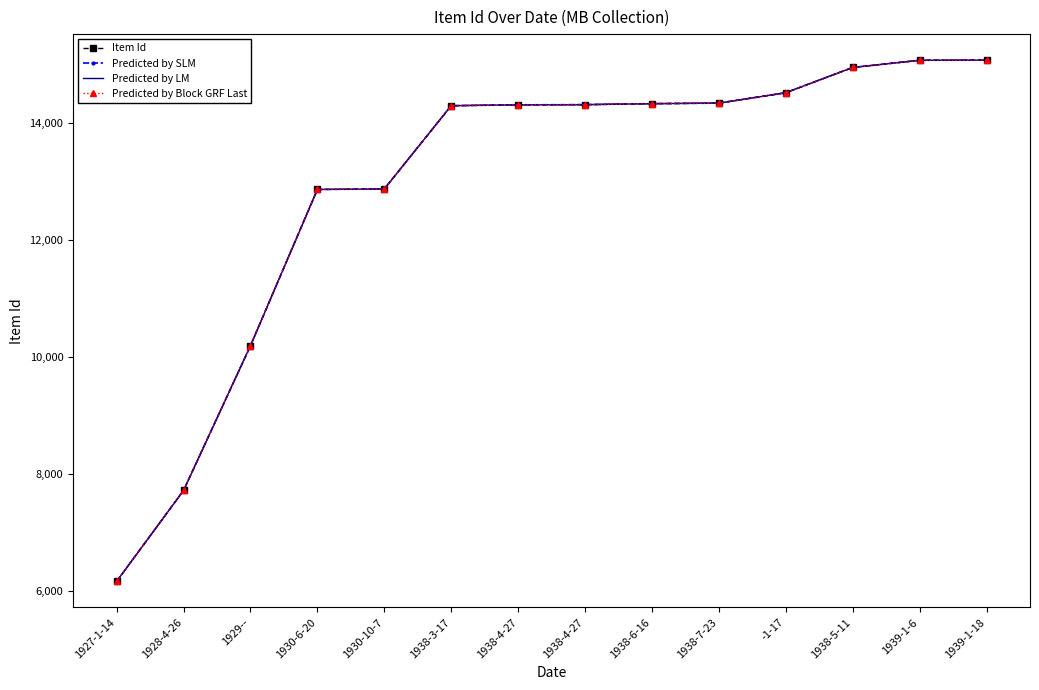

What is the difference between the maximum and second lowest values in the Predicted by SLM series?

7362